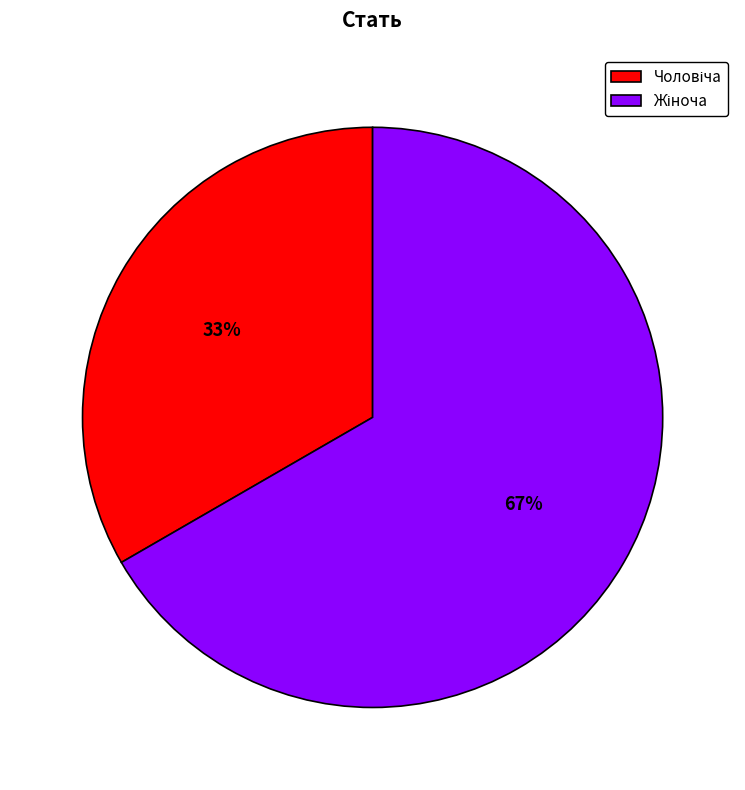

To the nearest percent, what is the average slice percentage?

50%